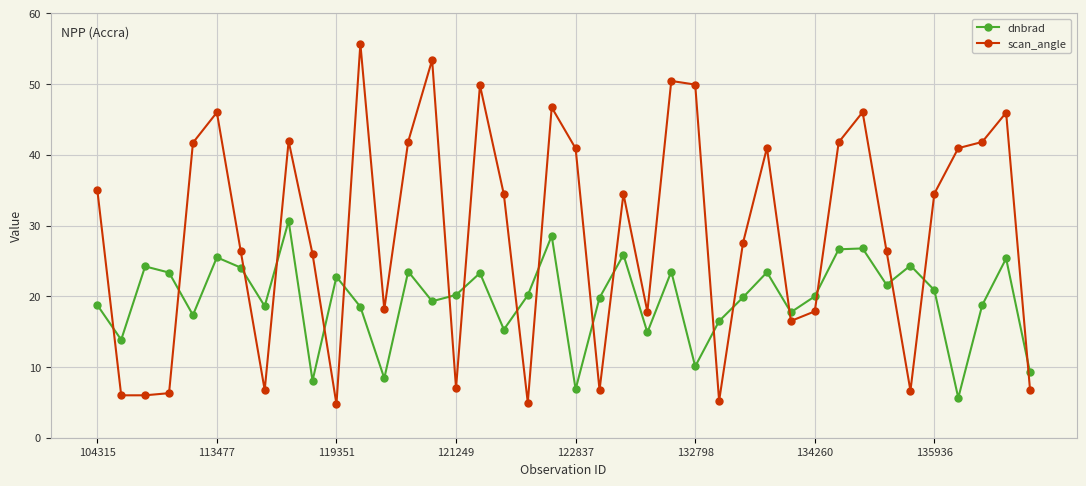

How many interior local valleys does the dnbrad series have?

13